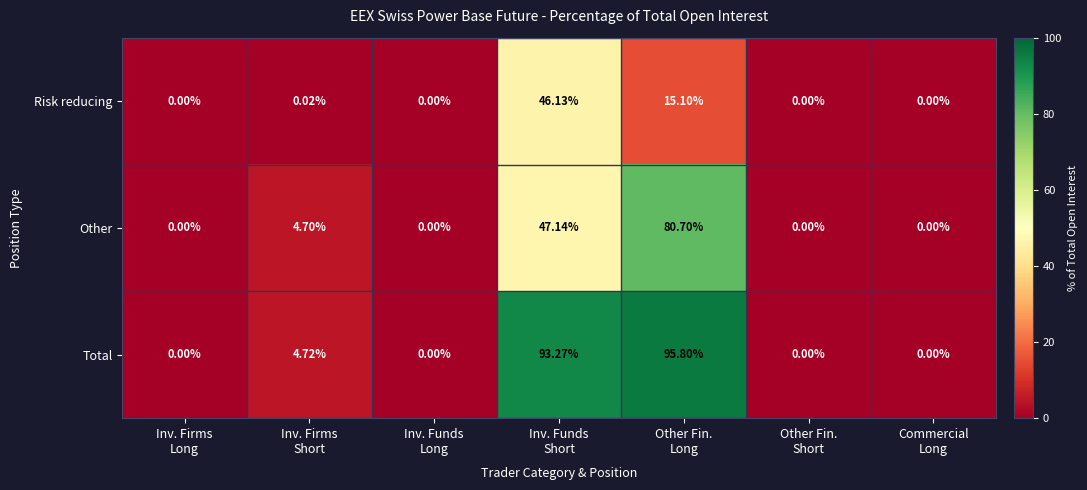

Rank the series by their average value, from highest to lowest.

Total, Other, Risk reducing